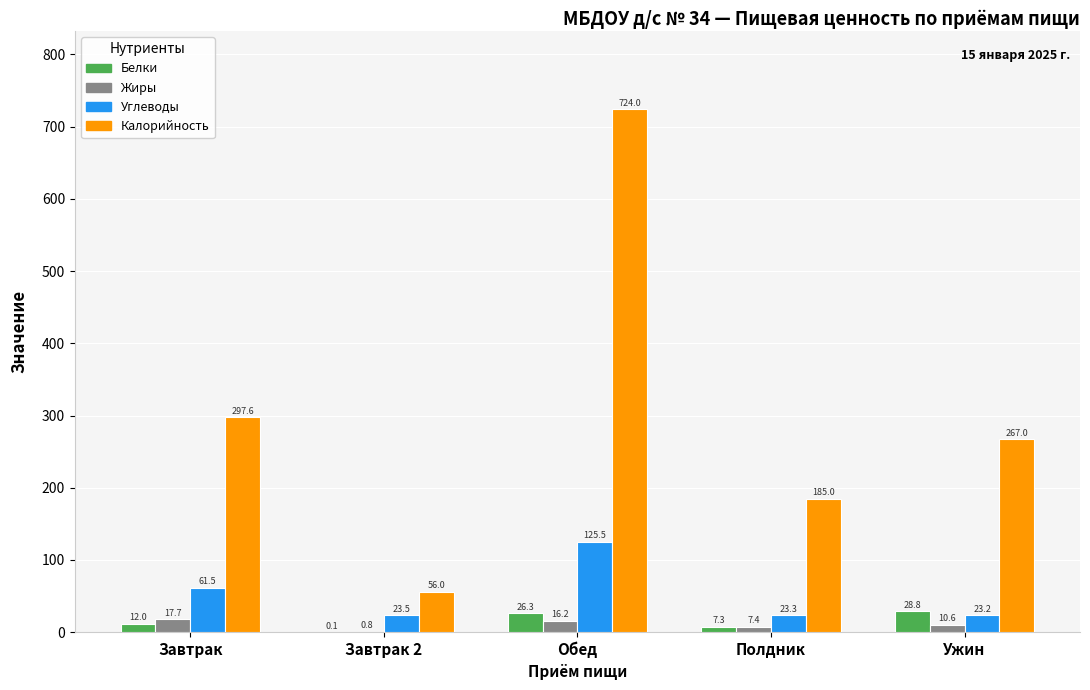

What is the sum of the Белки values at Завтрак and Полдник?

19.3